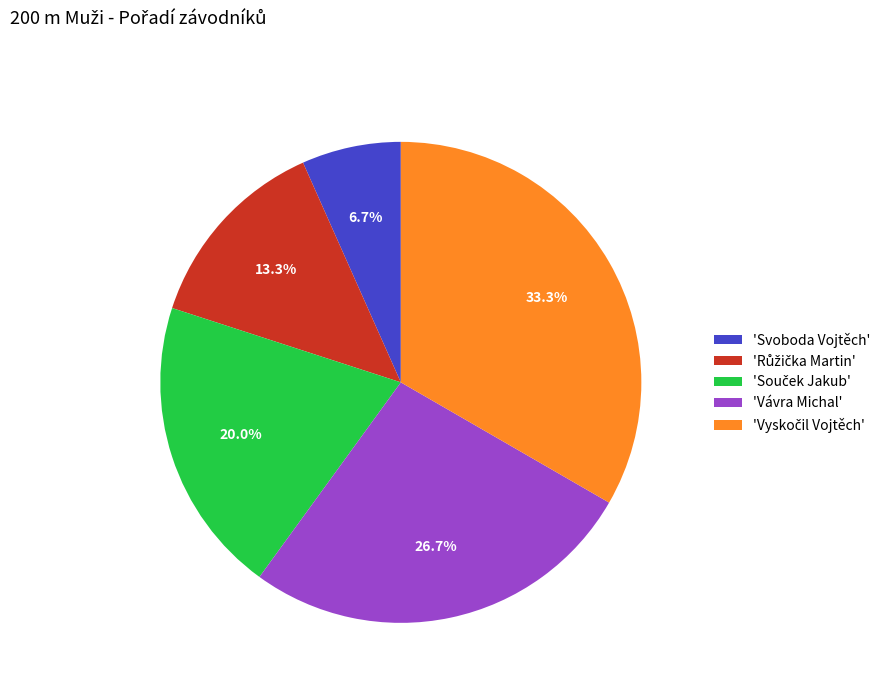

Is the sum of 'Svoboda Vojtěch' and 'Vávra Michal' greater than half?

No